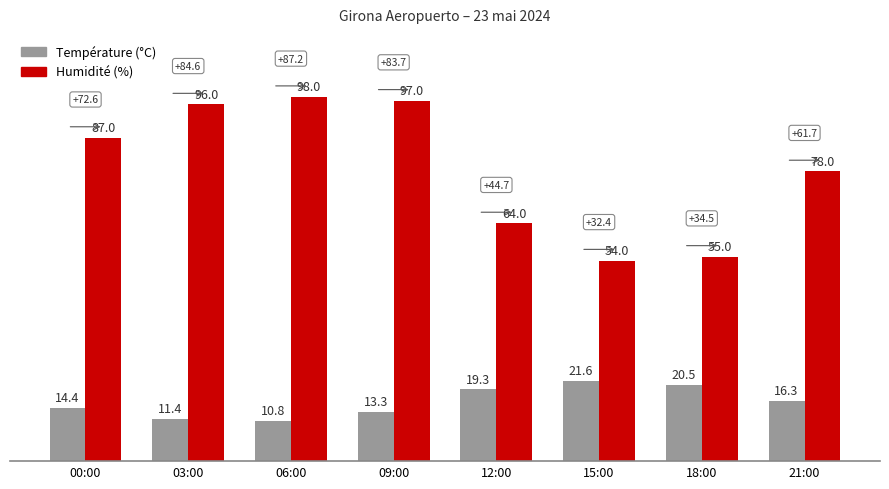

Is it true that Température (°C) equals 16.1 at 03:00?

False